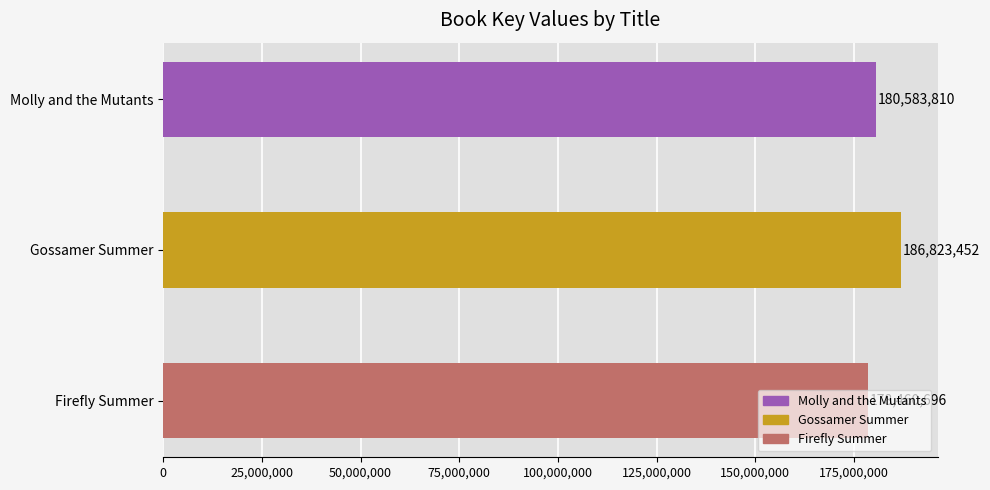

Count the values in the range 178460696 to 186823452.

3